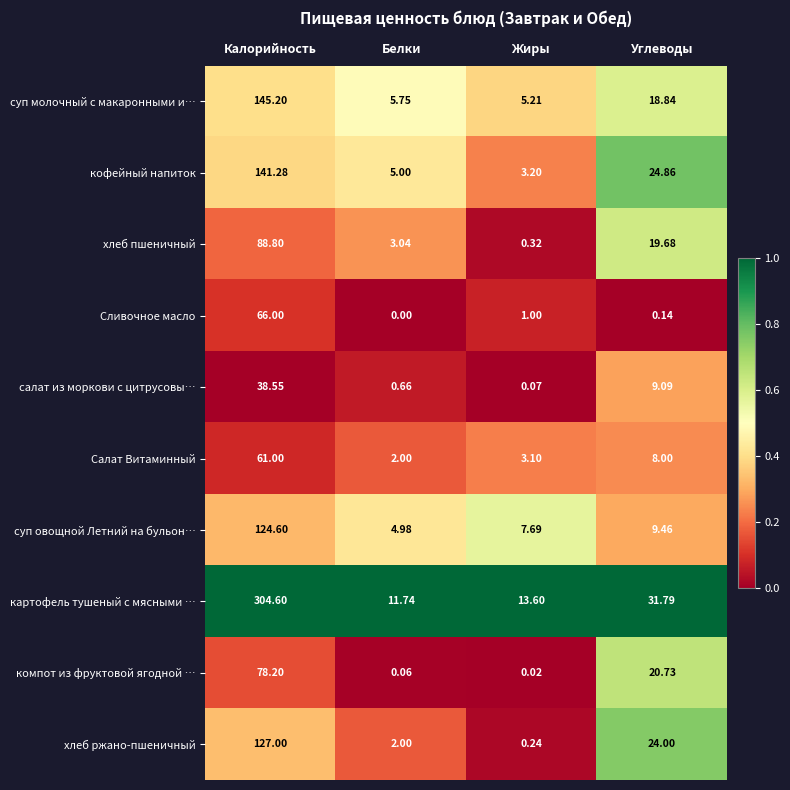

Between Белки and Жиры, which series saw the biggest shift?

хлеб пшеничный